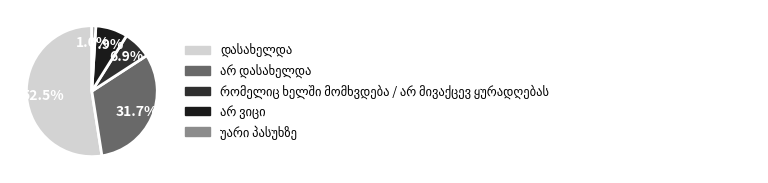

Is it true that არ დასახელდა is 40% of the pie?

False